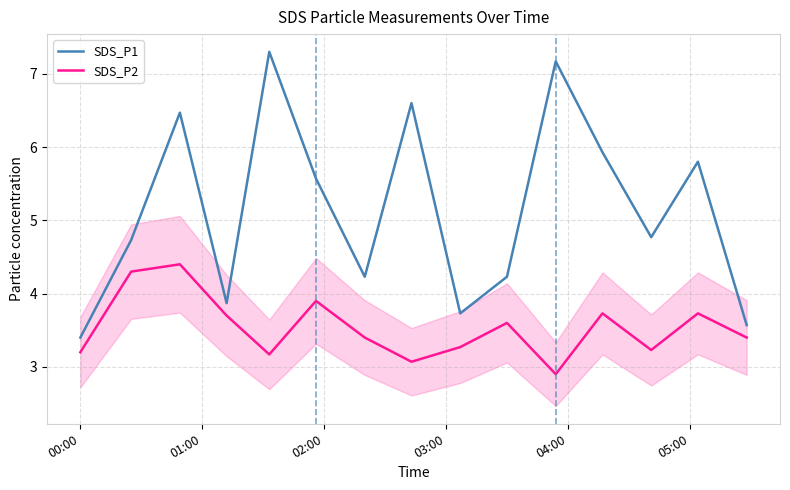

What is the minimum value for SDS_P1?

3.4